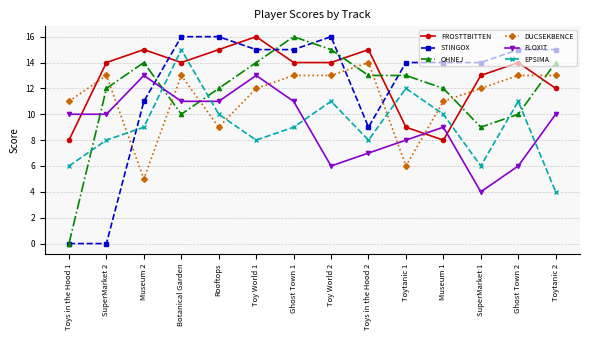

After their last crossing, which series has the higher values: FROSTTBITTEN or FLOXIT?

FROSTTBITTEN